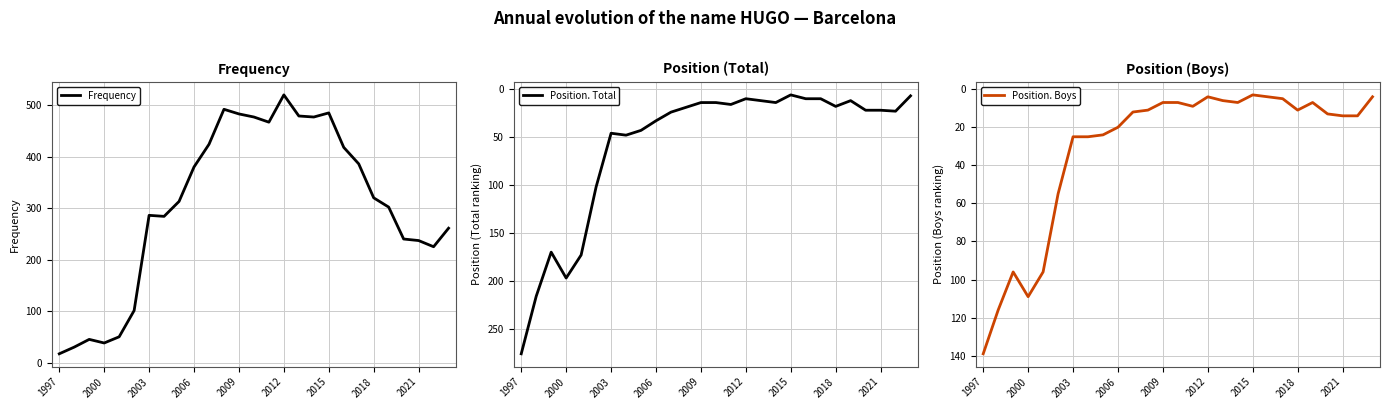

Which series has the largest range (max minus min)?

Frequency